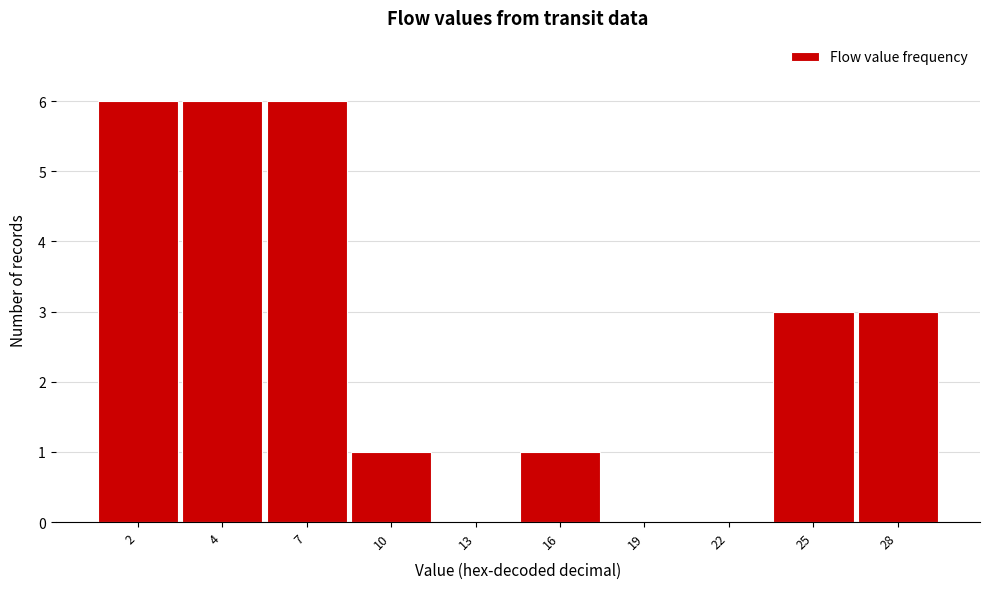

Reading left to right, what are all the values shown in this chart?

2=6	4=6	7=6	10=1	13=0	16=1	19=0	22=0	25=3	28=3